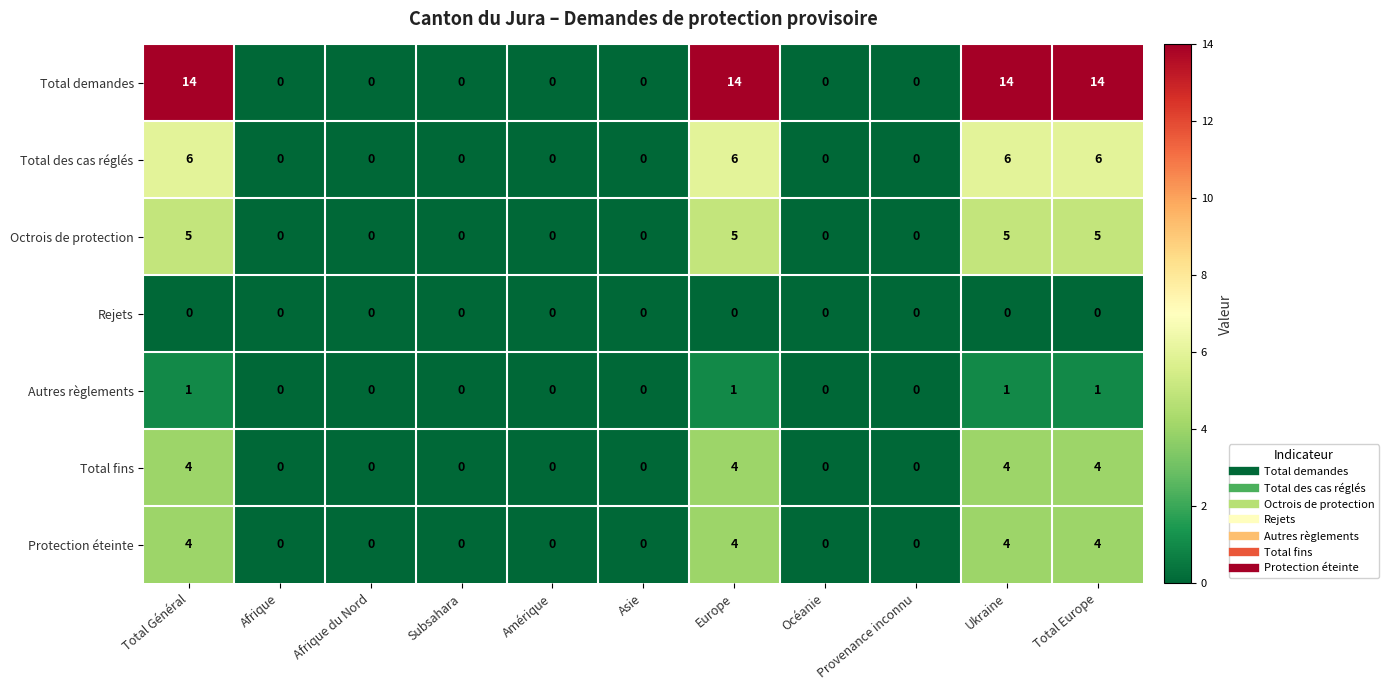

Is the value of Rejets at Afrique greater than the value of Octrois de protection at Ukraine?

No